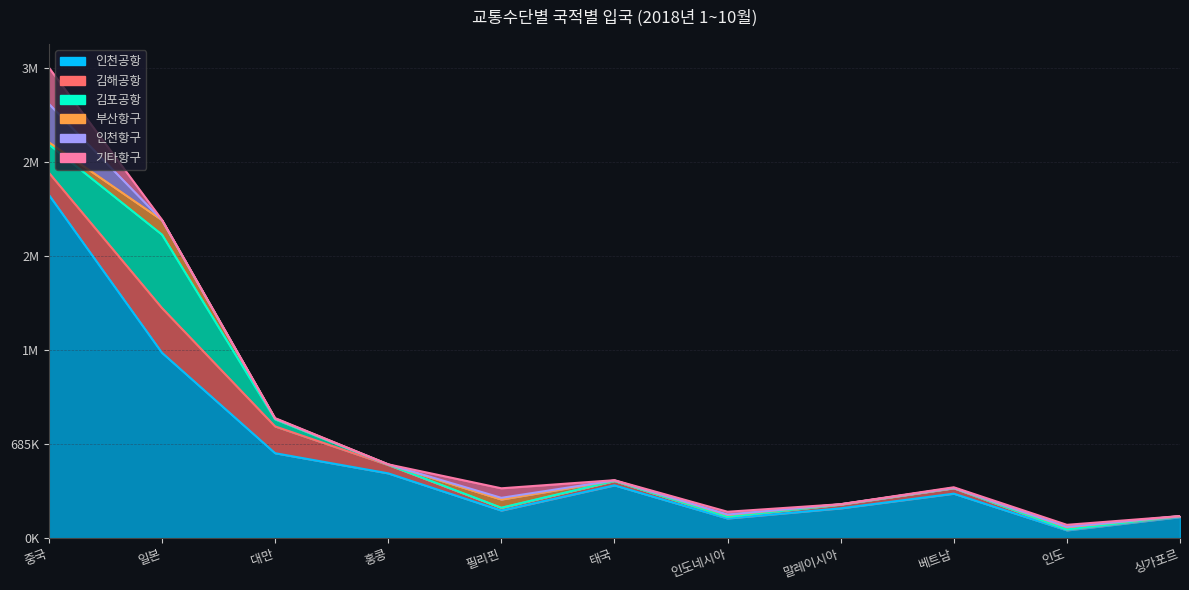

Which series has the largest range (max minus min)?

인천공항